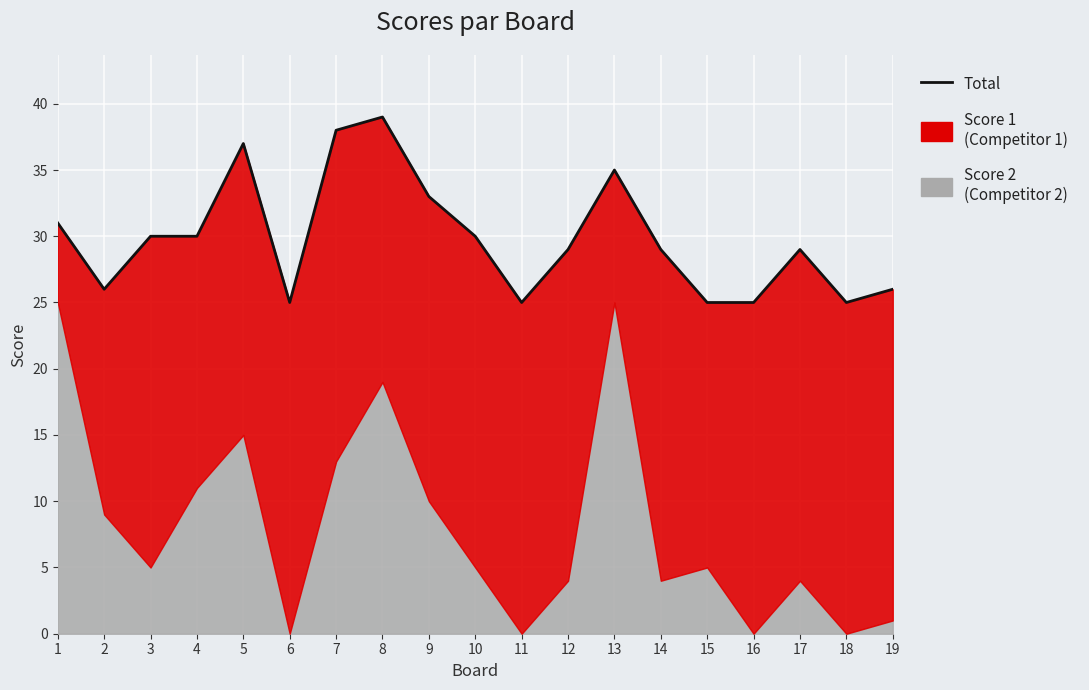

At which label does the data first exceed 29?

1